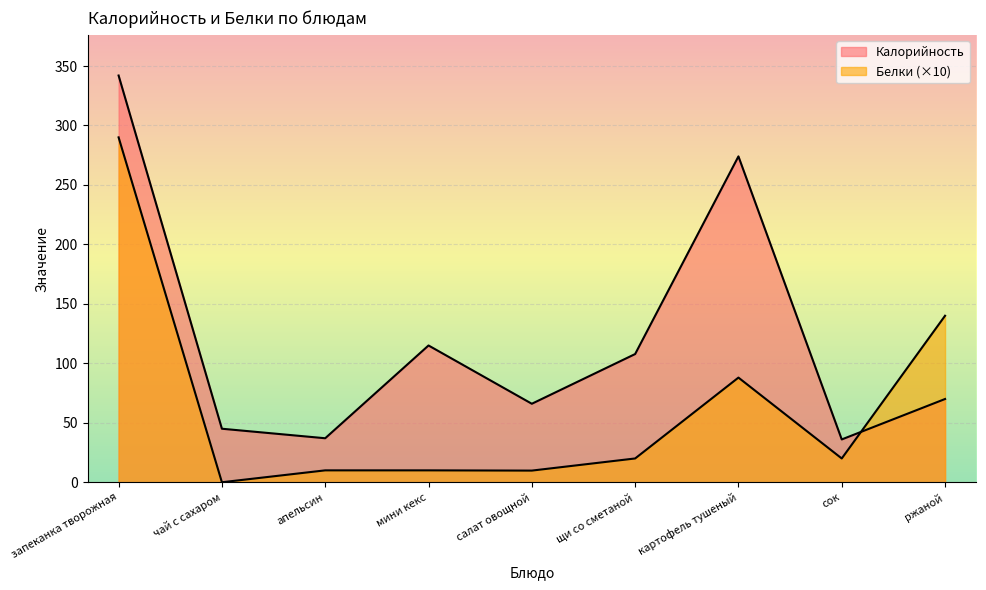

Rank the series by their average value, from highest to lowest.

Калорийность, Белки